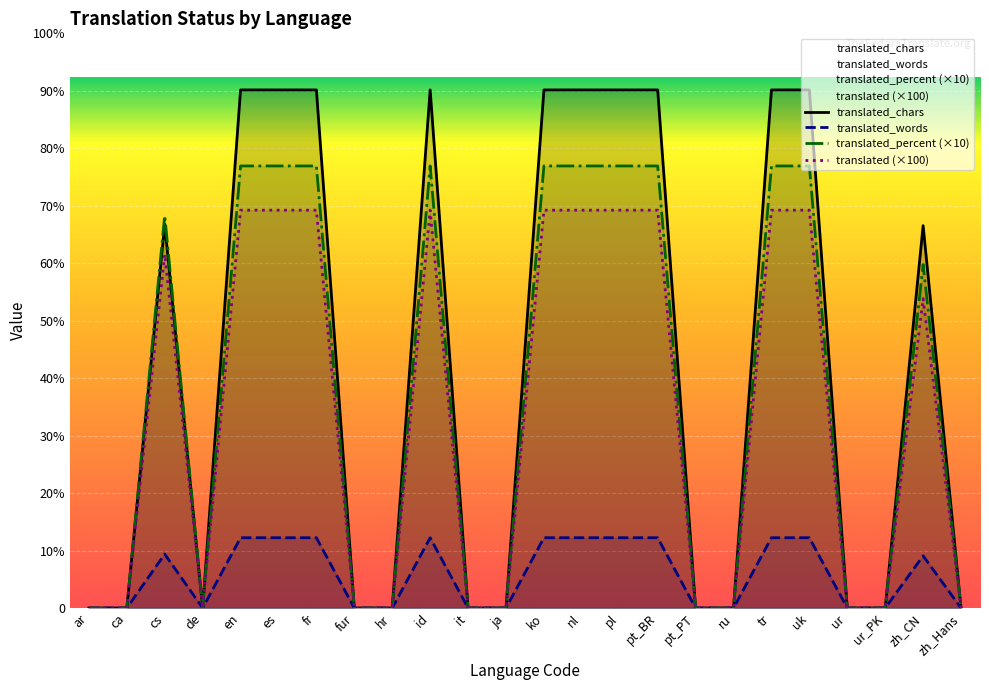

Count the translated_percent (×10) values in the range 0 to 1000.

24